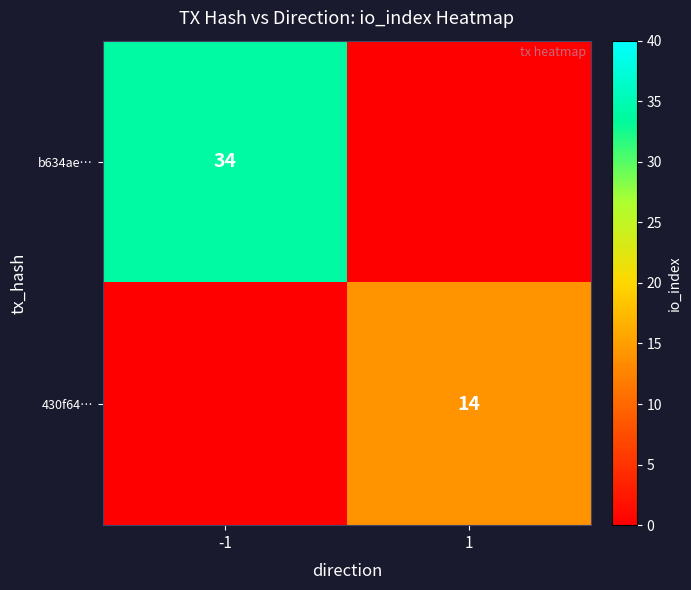

True or false: 430f64… has a value of 14 at 1.

True